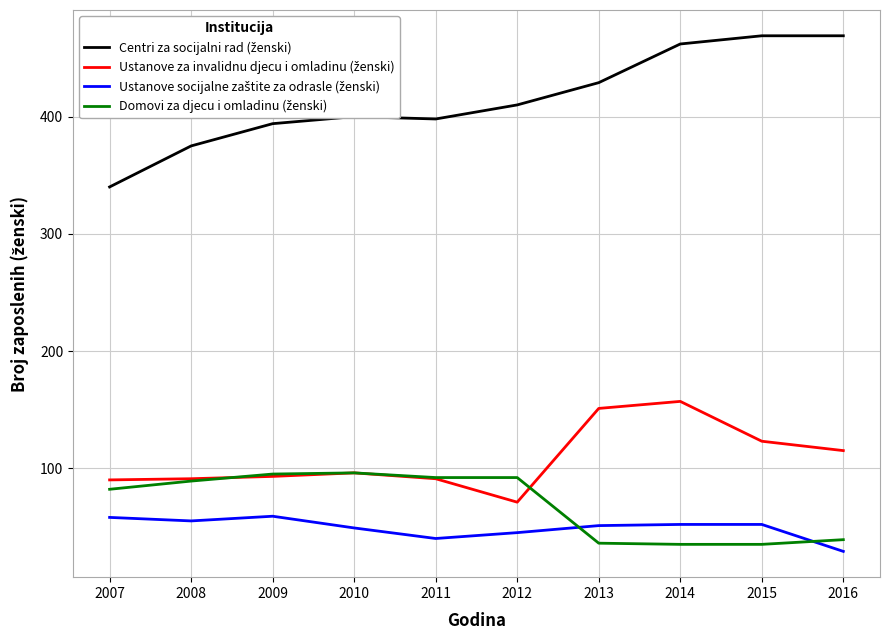

How many lines are shown in the chart?

4